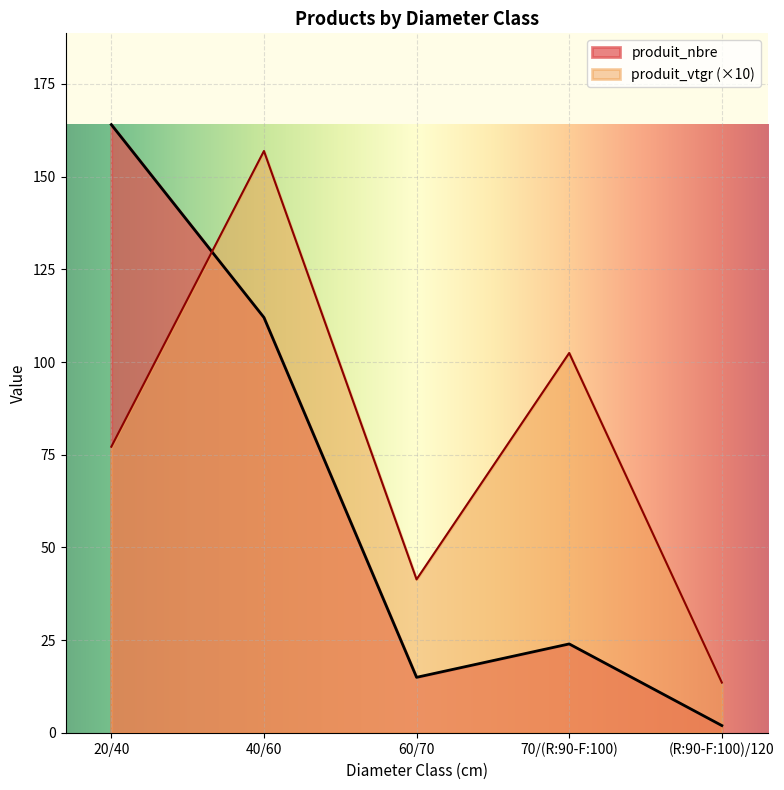

The produit_vtgr series shows 164.3 at 70/(R:90-F:100). True or false?

False